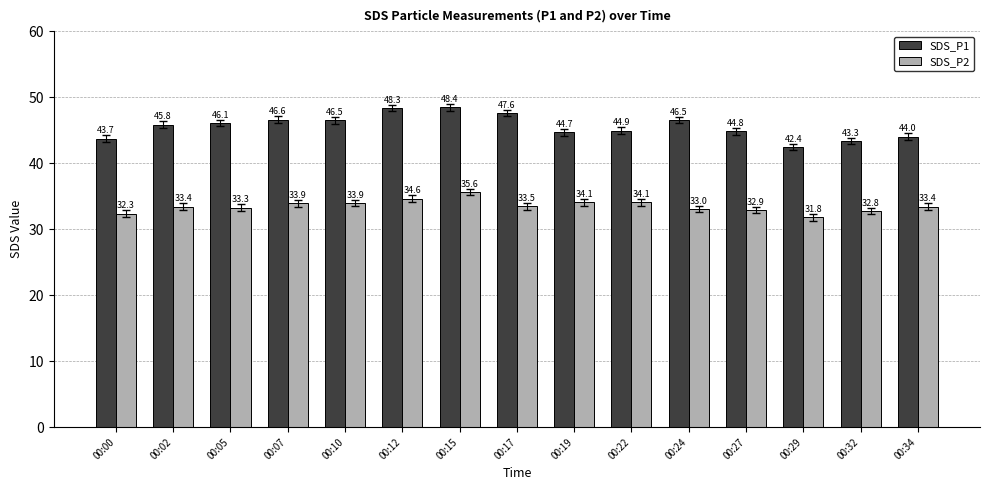

What is the difference between the SDS_P1 values at 00:15 and 00:17?

0.8